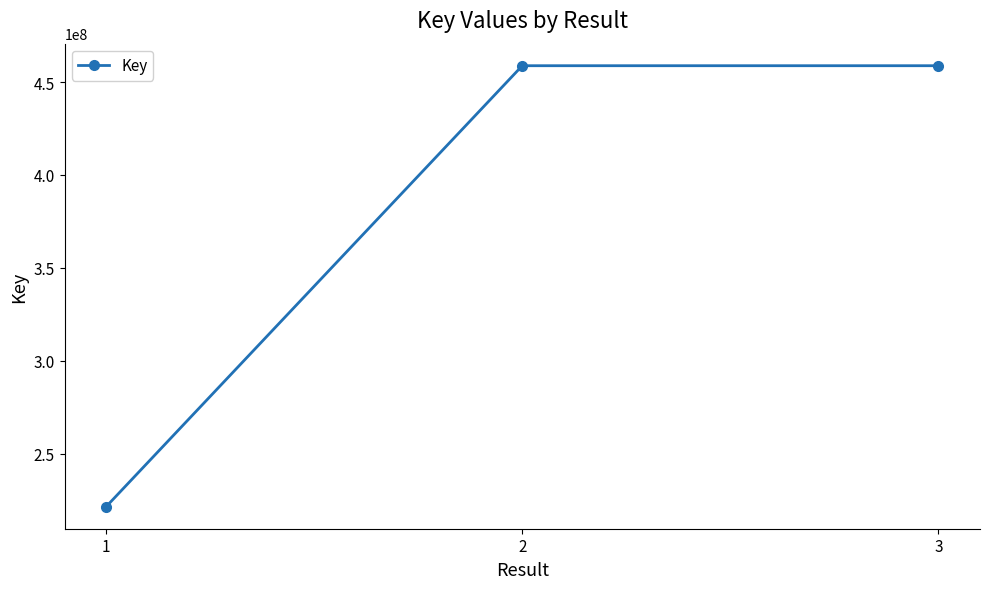

What is the approximate value at 2, to the nearest 10?

458776500